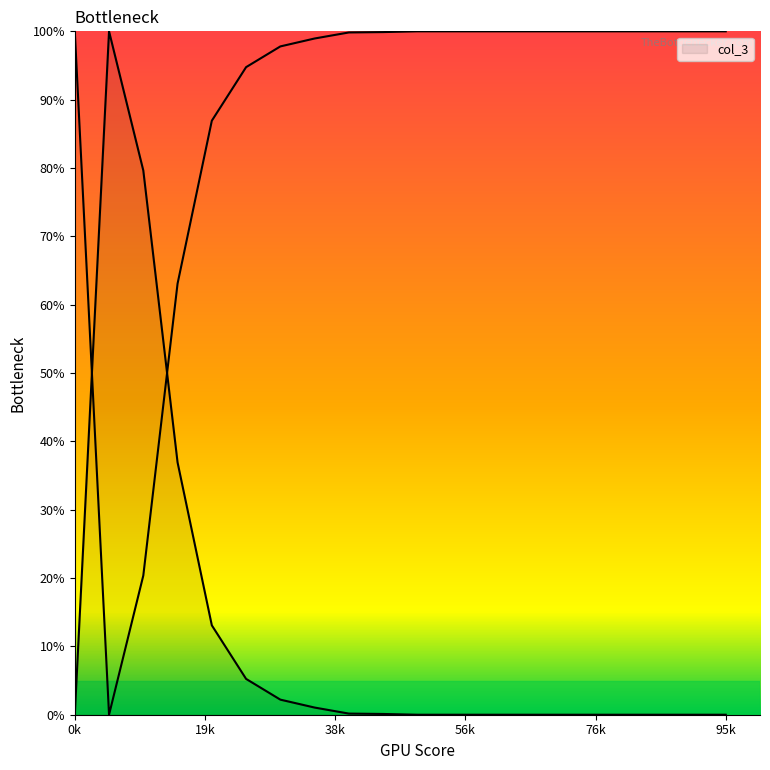

How many series are shown in this chart?

1